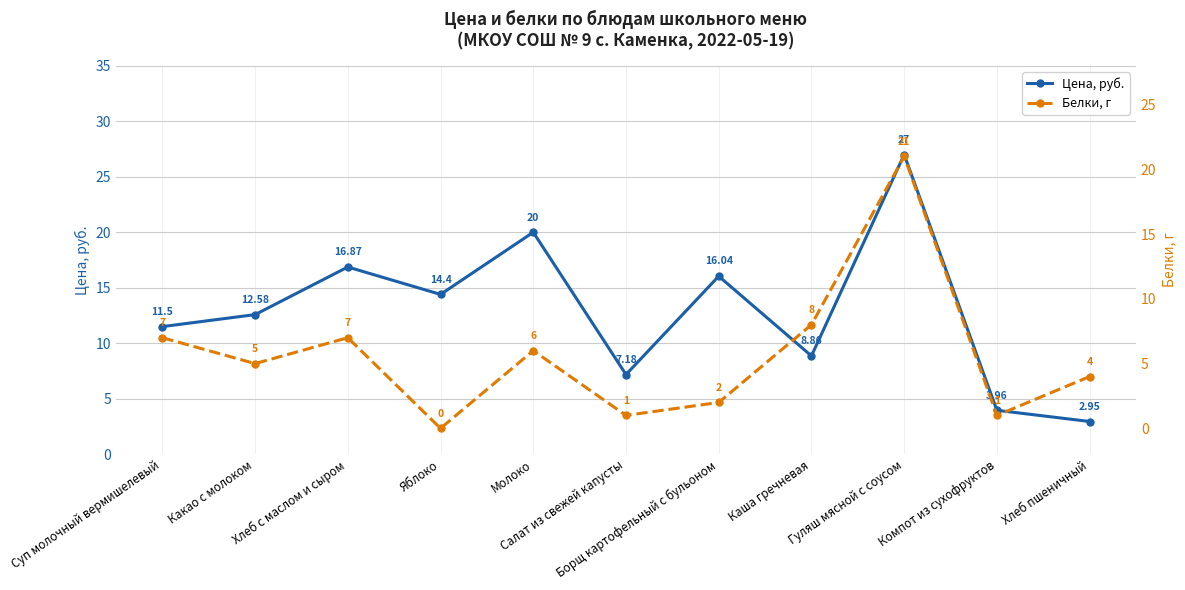

At how many categories does at least one series exceed 23?

1